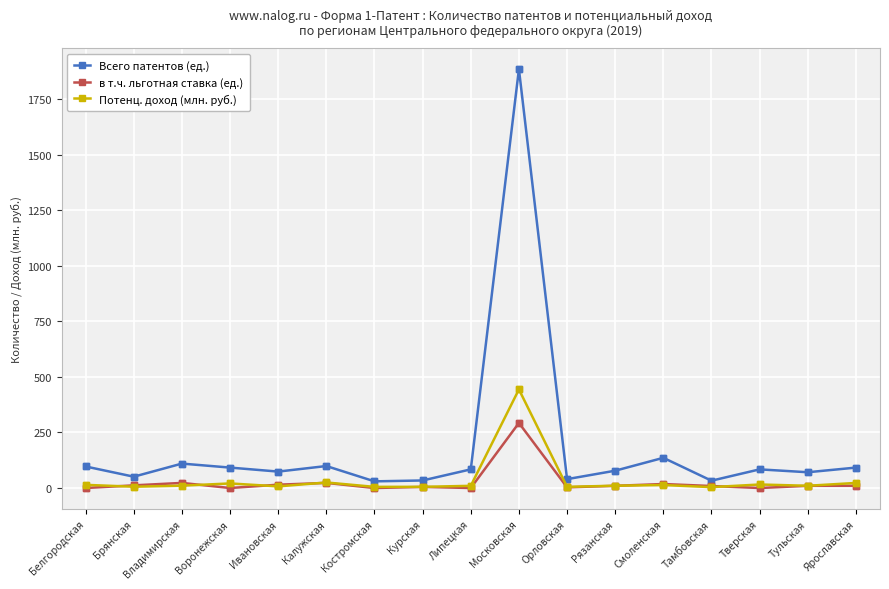

What is the average value of the Всего патентов (ед.) series?

181.8